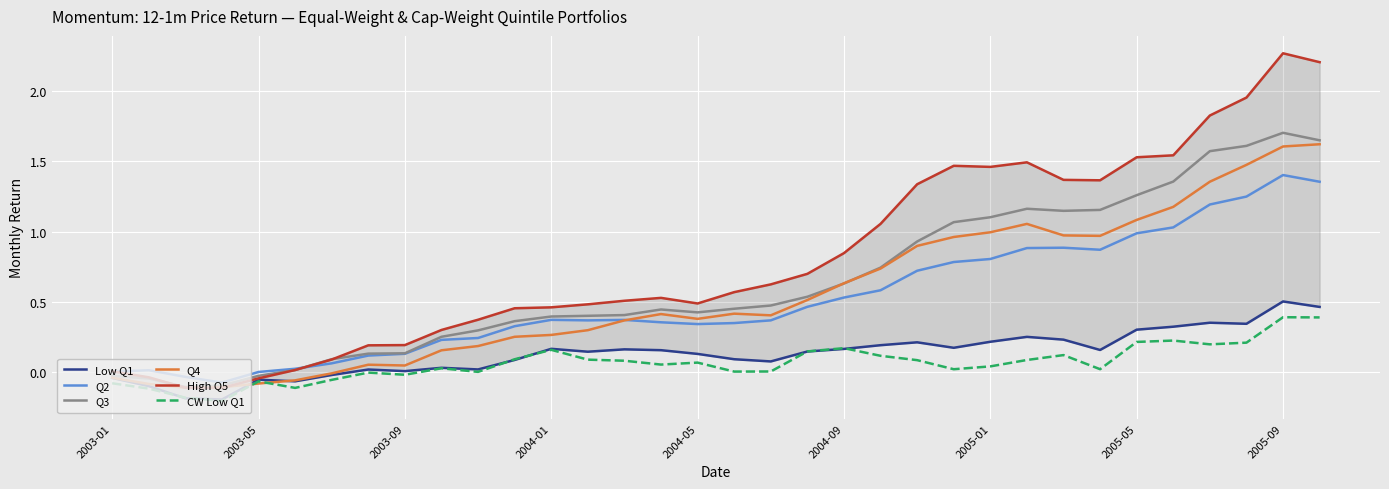

Is the value of CW Low Q1 at 2004-01 greater than the value of Q4 at 2004-01?

No